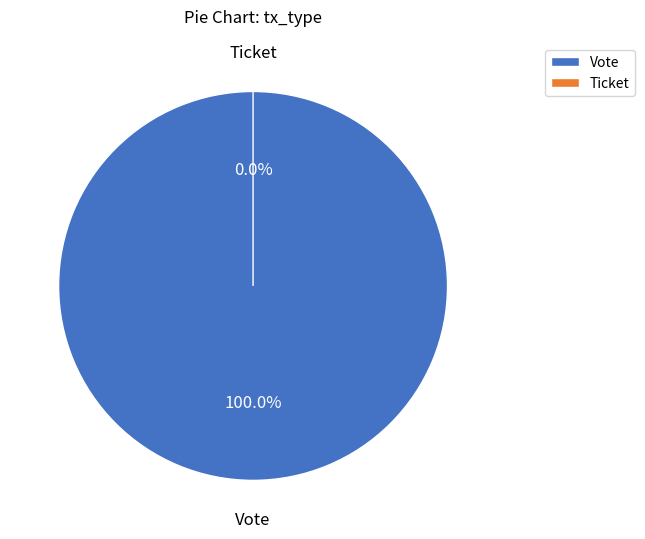

To the nearest percent, what is the difference between the largest and smallest slice percentages?

100%